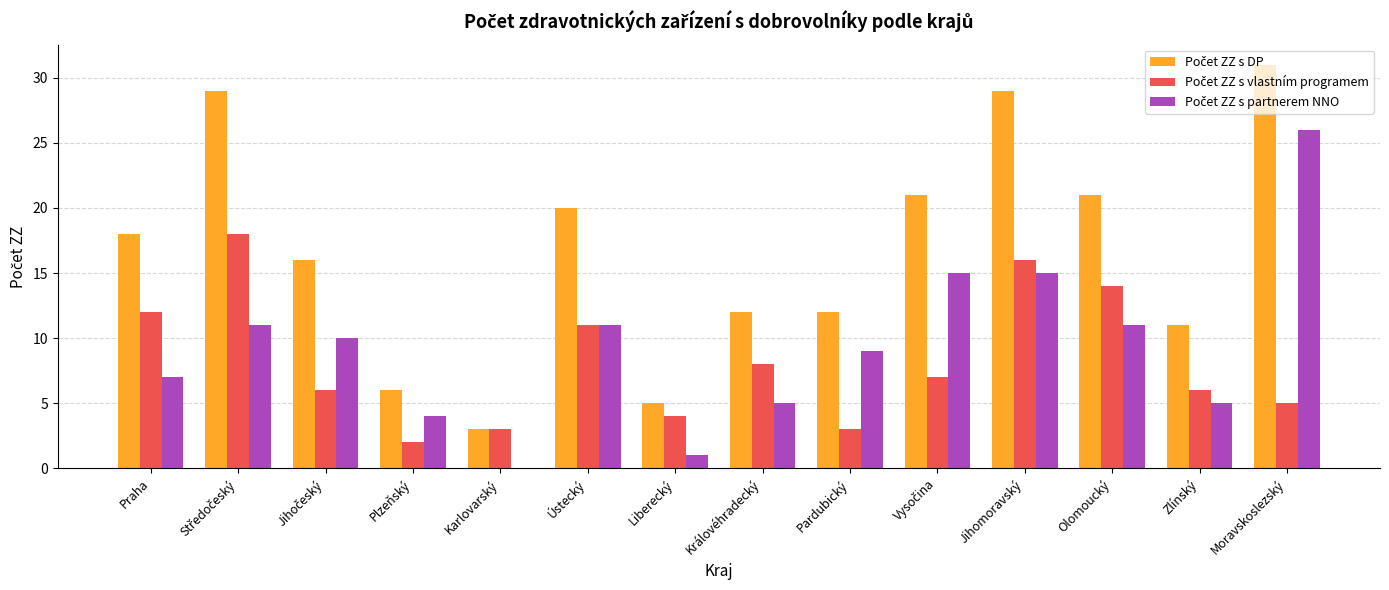

True or false: Počet ZZ s partnerem NNO has a value of 9 at Jihomoravský.

False